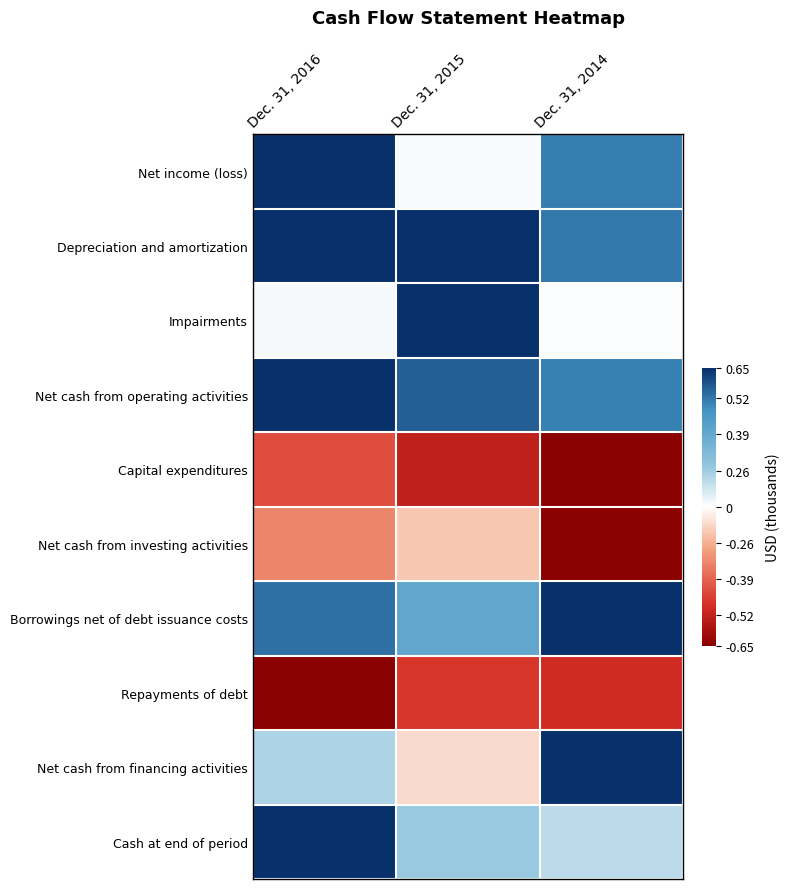

What is the spread (max minus min) of values at Dec. 31, 2015?

1.8